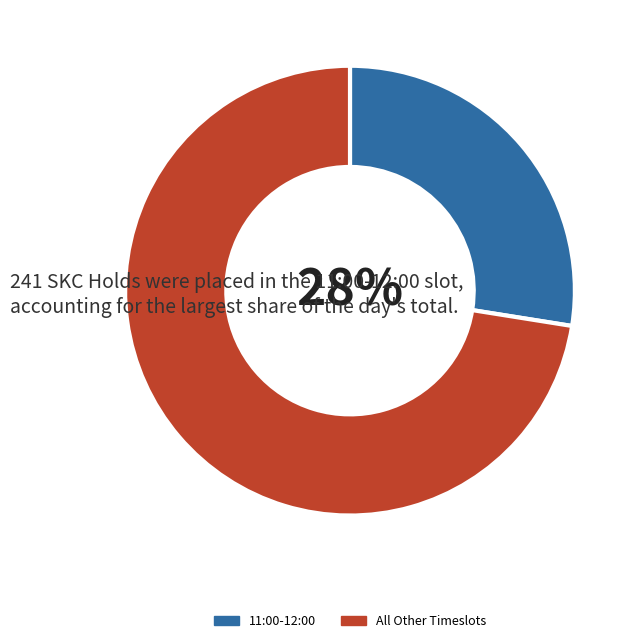

Rank the categories by value from highest to lowest.

All Other Timeslots, 11:00-12:00